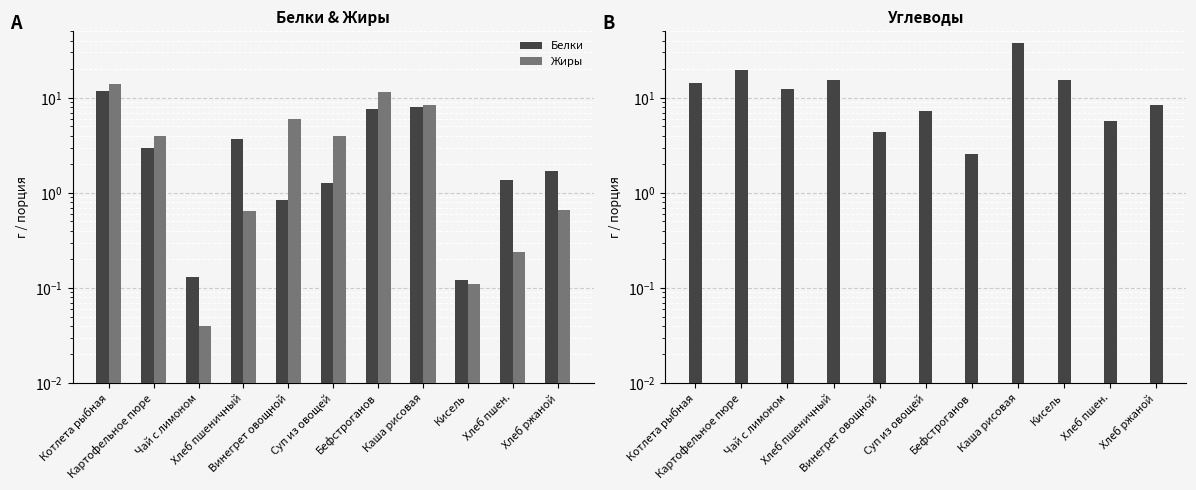

Does the chart contain any negative values?

No